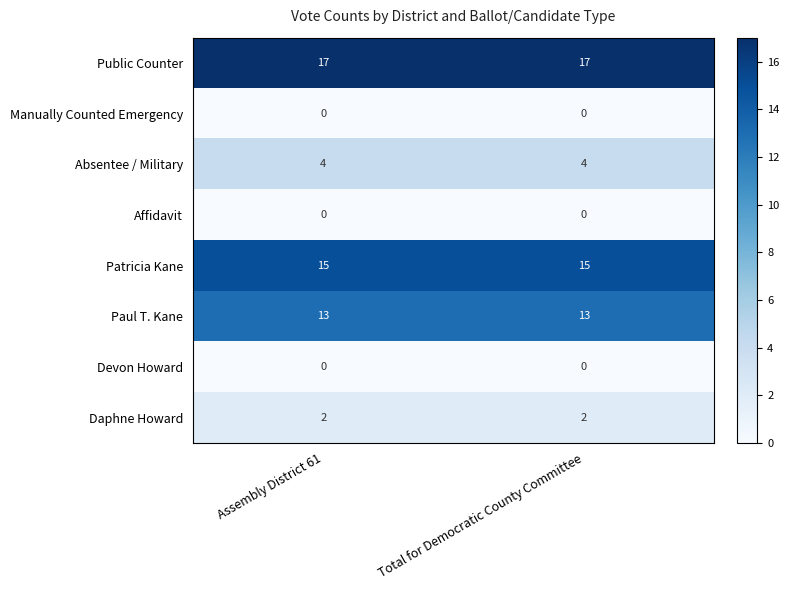

What value does the Paul T. Kane series have at Total for Democratic County Committee?

13